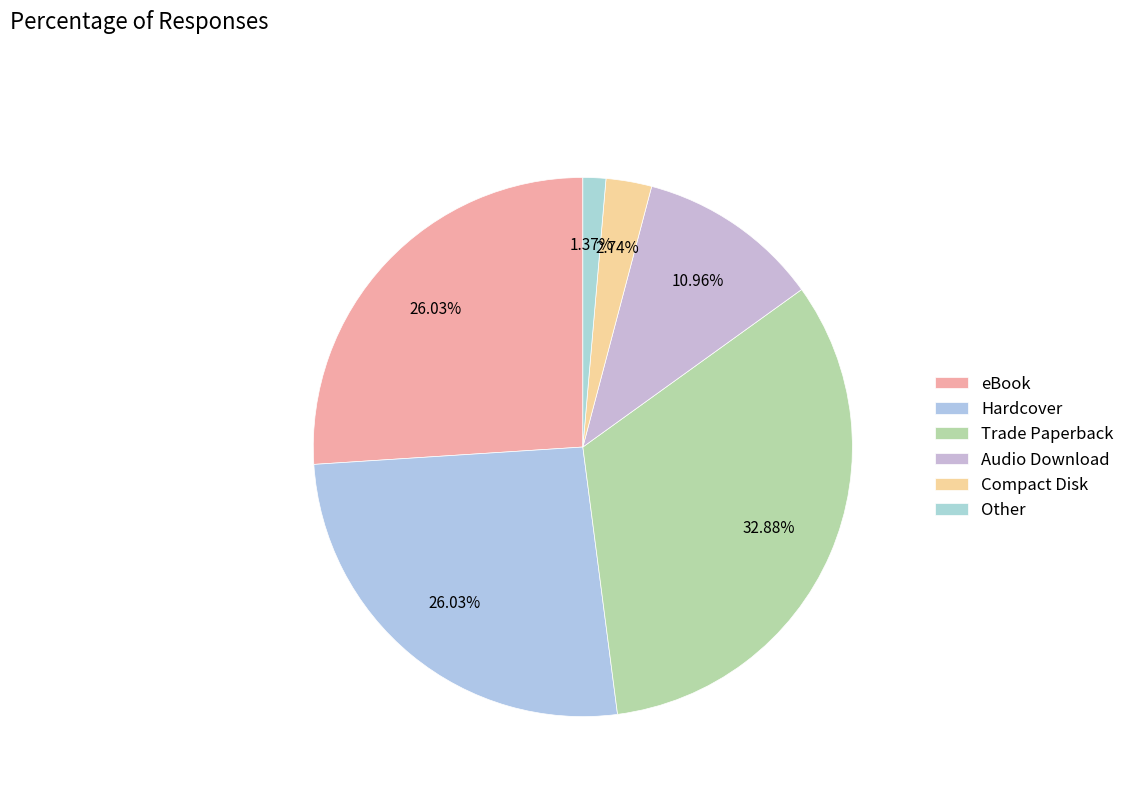

How many segments does this pie chart have?

6